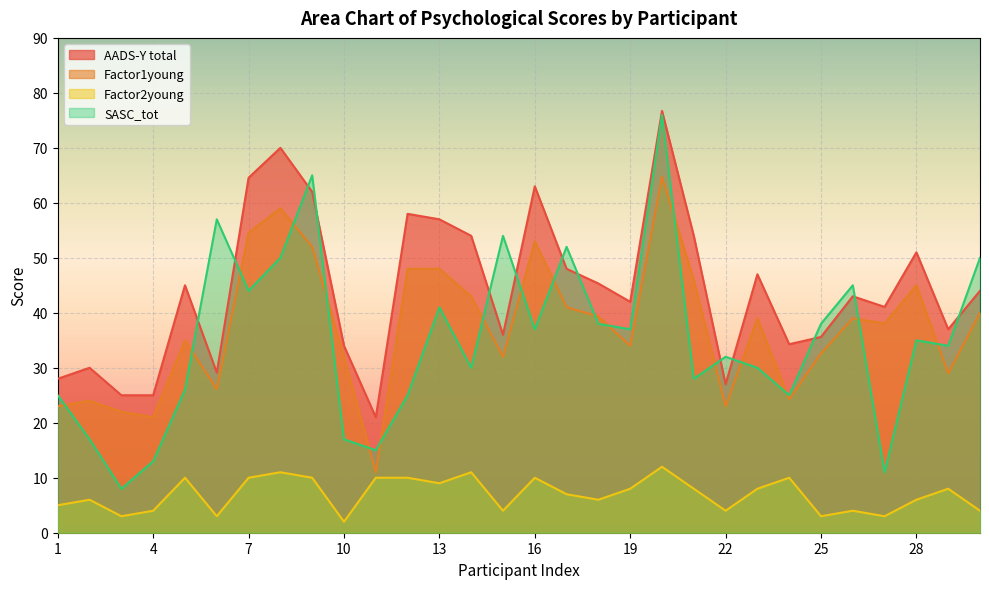

At which label is AADS-Y total closest to 48?

17